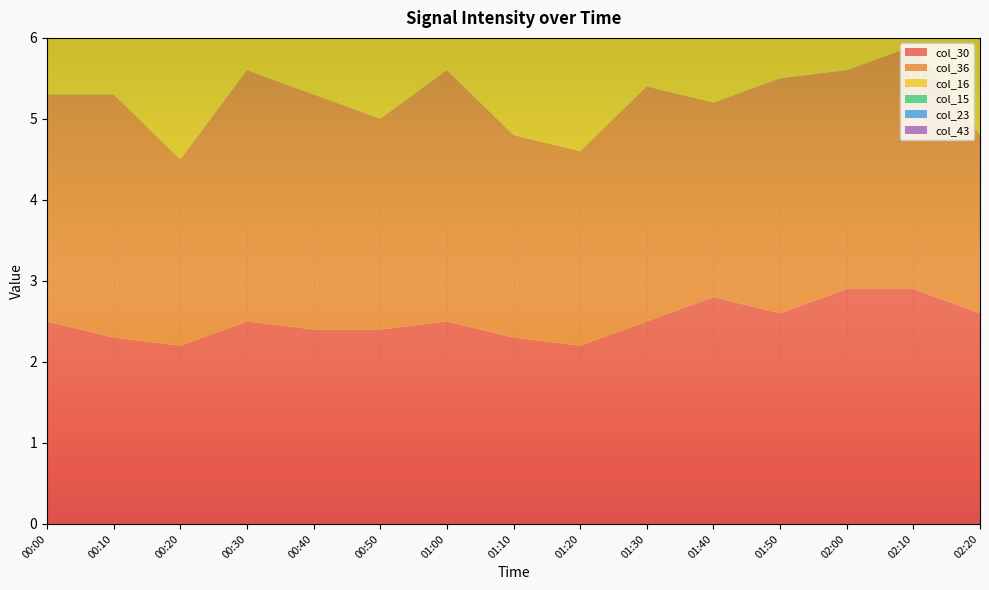

Reading left to right, what are all the values shown in this chart?

col_30: 00:00=2.5	00:10=2.3	00:20=2.2	00:30=2.5	00:40=2.4	00:50=2.4	01:00=2.5	01:10=2.3	01:20=2.2	01:30=2.5	01:40=2.8	01:50=2.6	02:00=2.9	02:10=2.9	02:20=2.6
col_36: 00:00=2.8	00:10=3.0	00:20=2.3	00:30=3.1	00:40=2.9	00:50=2.6	01:00=3.1	01:10=2.5	01:20=2.4	01:30=2.9	01:40=2.4	01:50=2.9	02:00=2.7	02:10=3.0	02:20=2.2
col_16: 00:00=2.8	00:10=3.0	00:20=2.8	00:30=2.9	00:40=2.6	00:50=2.8	01:00=2.8	01:10=2.7	01:20=2.7	01:30=2.6	01:40=2.5	01:50=2.8	02:00=2.9	02:10=2.8	02:20=2.7
col_15: 00:00=2.3	00:10=2.5	00:20=2.3	00:30=2.3	00:40=2.5	00:50=2.6	01:00=2.5	01:10=2.3	01:20=2.5	01:30=2.6	01:40=2.3	01:50=2.5	02:00=2.6	02:10=2.8	02:20=2.3
col_23: 00:00=3.3	00:10=2.9	00:20=2.7	00:30=3.1	00:40=2.8	00:50=3.2	01:00=2.8	01:10=2.7	01:20=2.5	01:30=3.0	01:40=3.1	01:50=3.2	02:00=2.8	02:10=3.5	02:20=3.6
col_43: 00:00=2.3	00:10=2.7	00:20=2.8	00:30=2.3	00:40=2.8	00:50=2.9	01:00=3.1	01:10=2.5	01:20=2.5	01:30=2.9	01:40=3.4	01:50=3.2	02:00=2.6	02:10=2.5	02:20=3.0